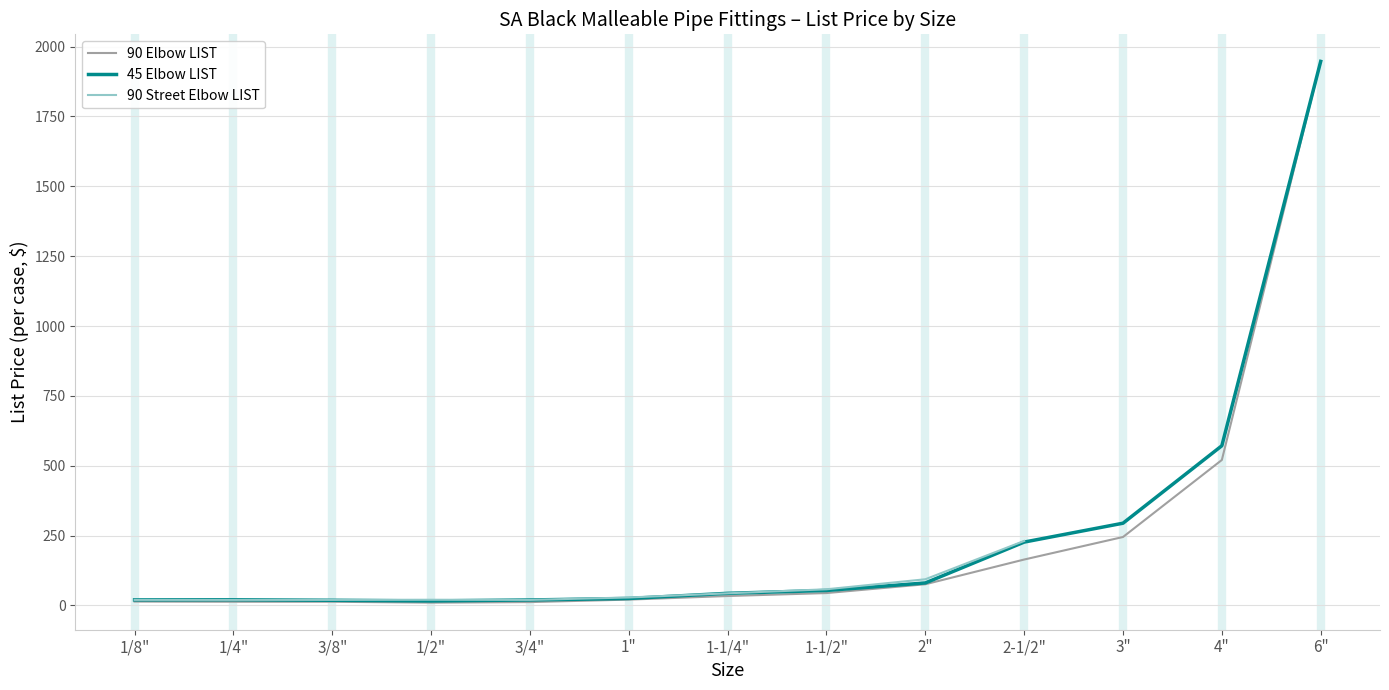

True or false: 90 Elbow LIST and 45 Elbow LIST cross at least once.

False